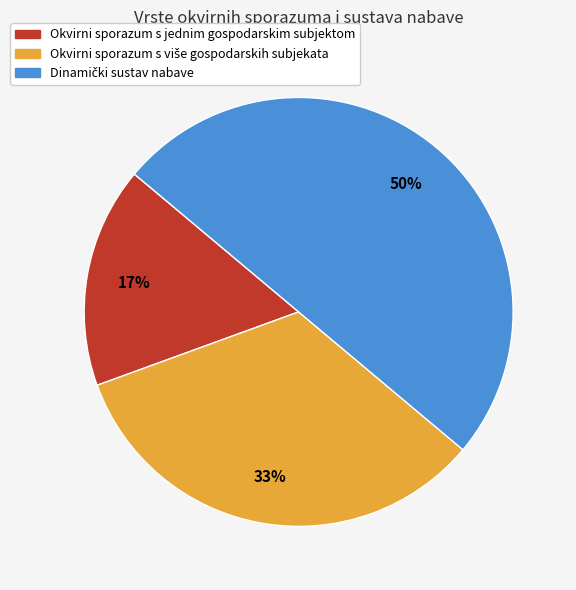

What percentage is the Okvirni sporazum s jednim gospodarskim subjektom slice, to the nearest percent?

17%